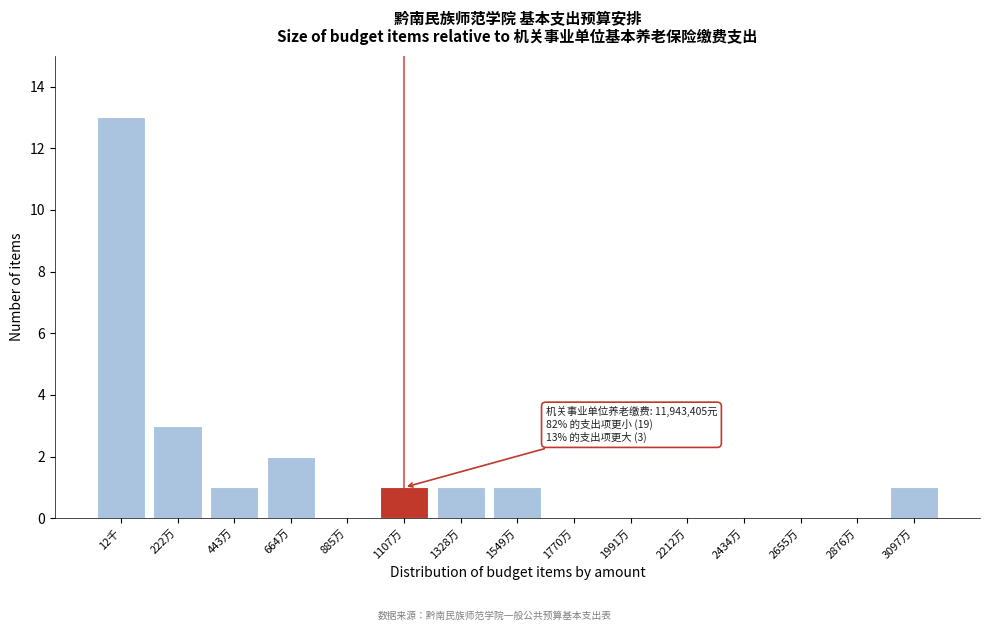

Reading left to right, what are all the values shown in this chart?

12千=13	222万=3	443万=1	664万=2	885万=0	1107万=1	1328万=1	1549万=1	1770万=0	1991万=0	2212万=0	2434万=0	2655万=0	2876万=0	3097万=1